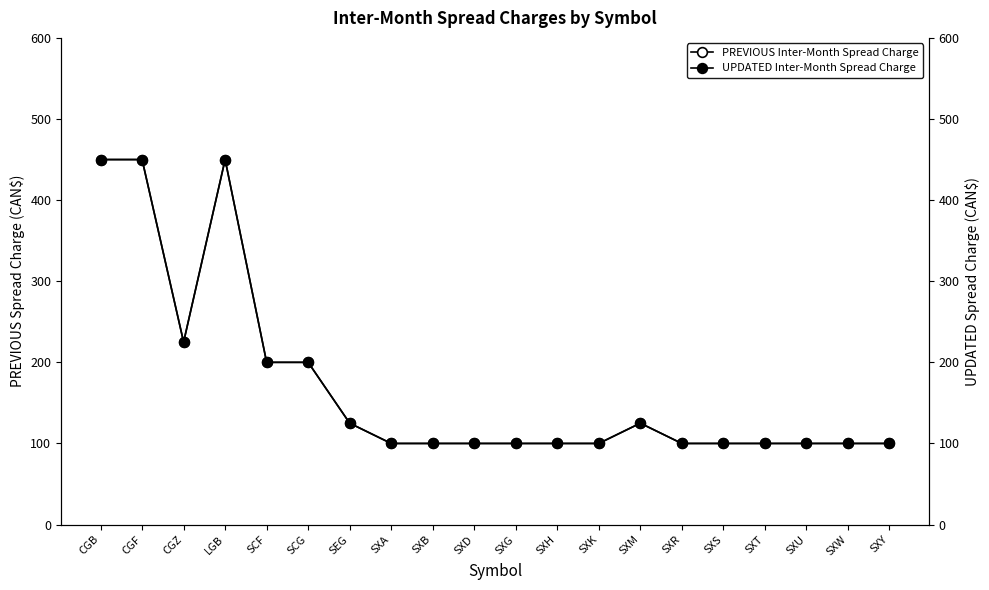

Rank the series by their maximum value, from highest to lowest.

PREVIOUS Inter-Month Spread Charge, UPDATED Inter-Month Spread Charge